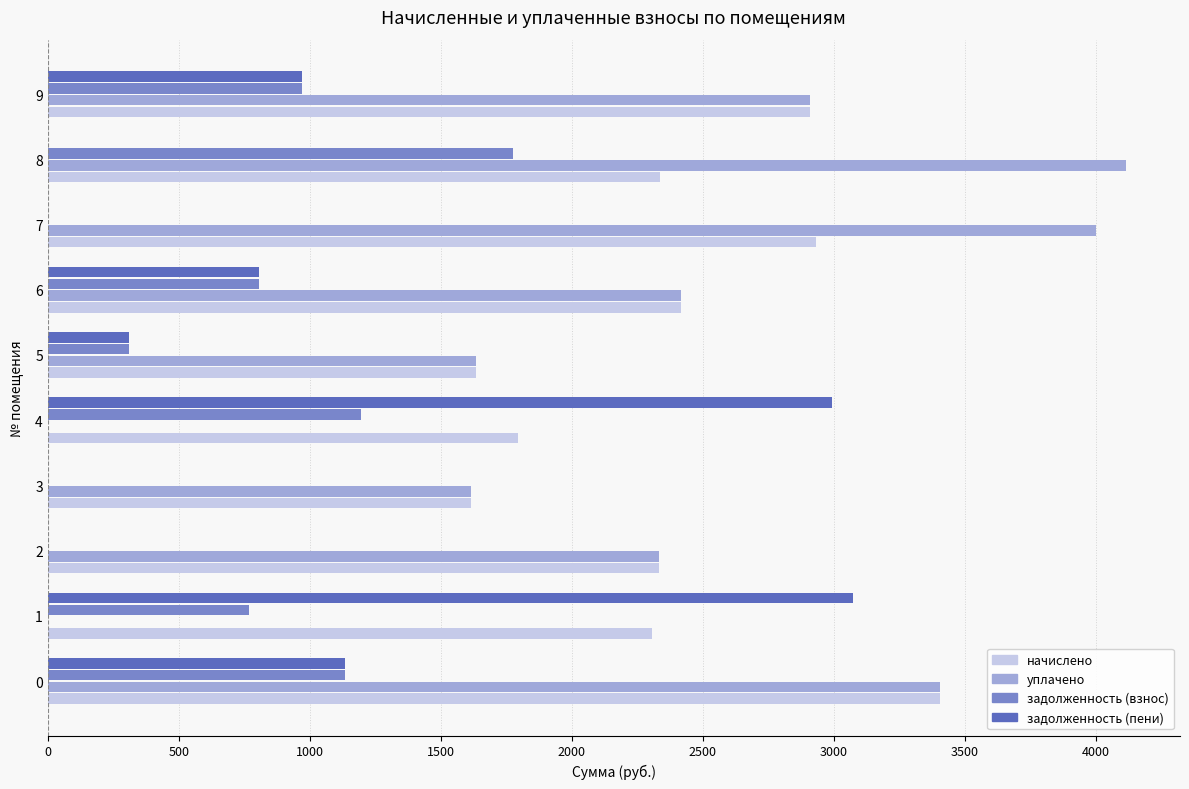

What is the maximum value shown in the chart?

4114.8